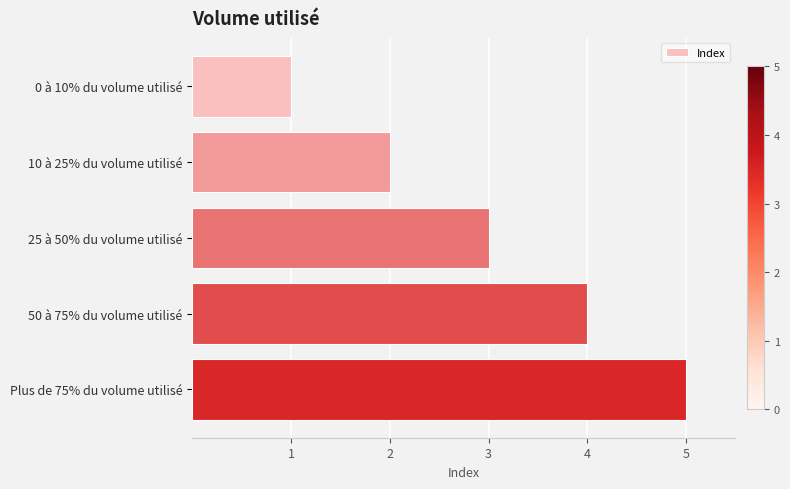

What is the sum of all values?

15